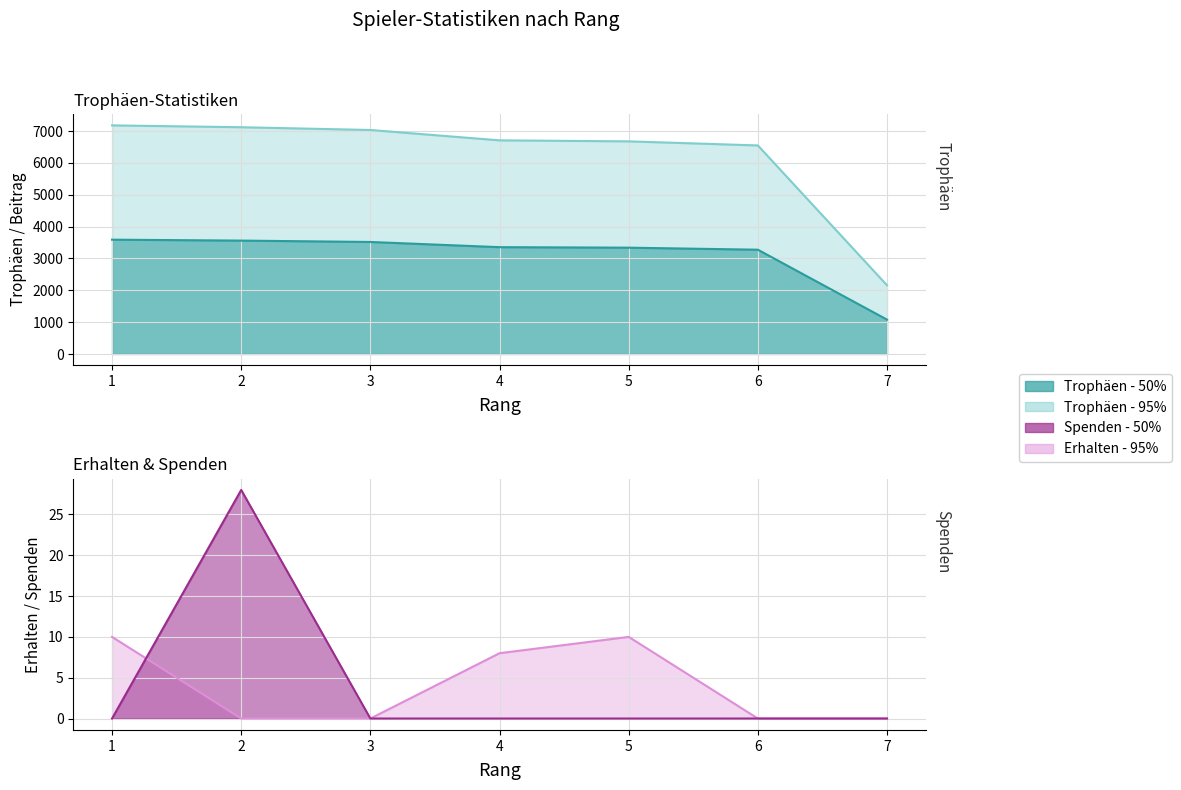

What is the highest value of the Erhalten series?

10